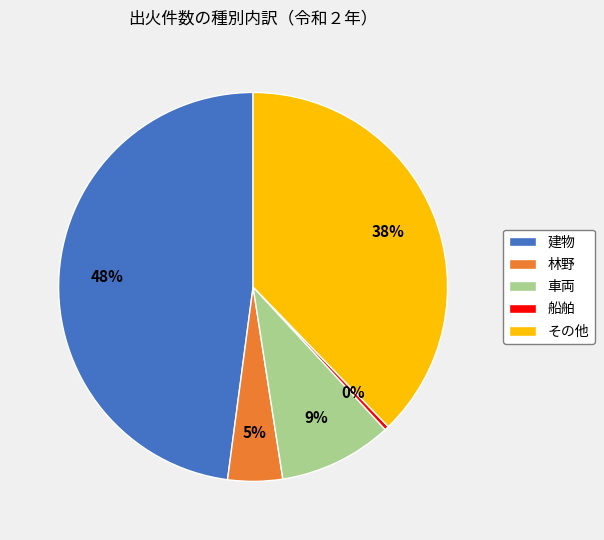

Does その他 account for over 50% of the chart?

No